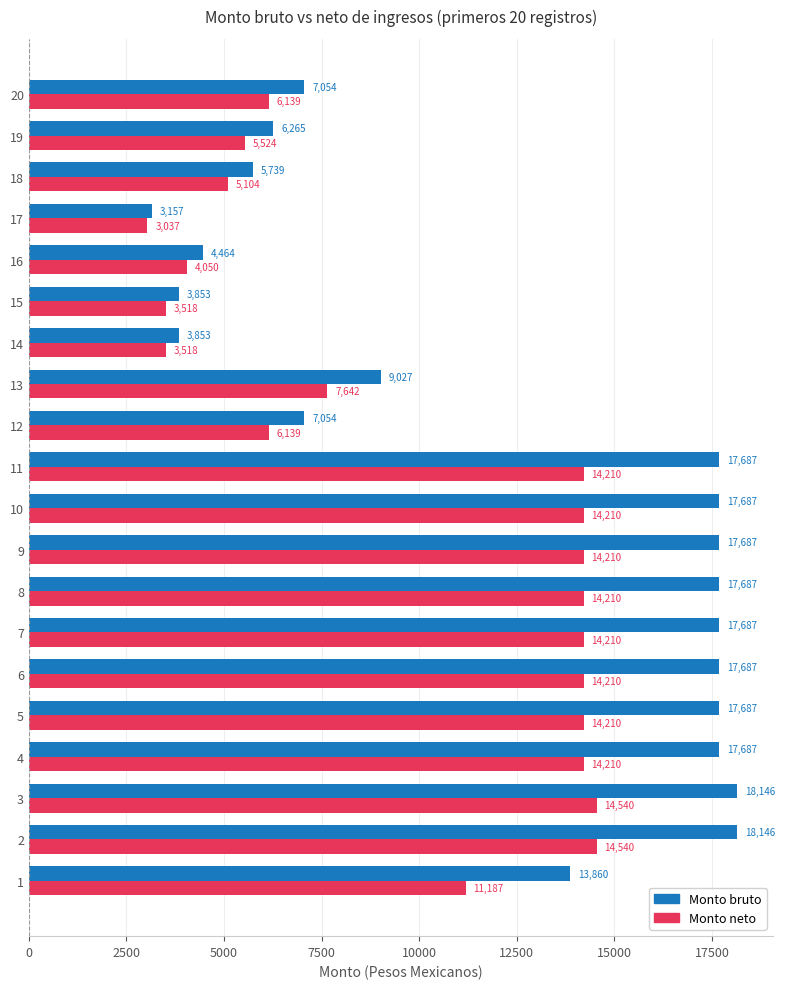

List the series in order of their peak value, highest first.

Monto bruto, Monto neto